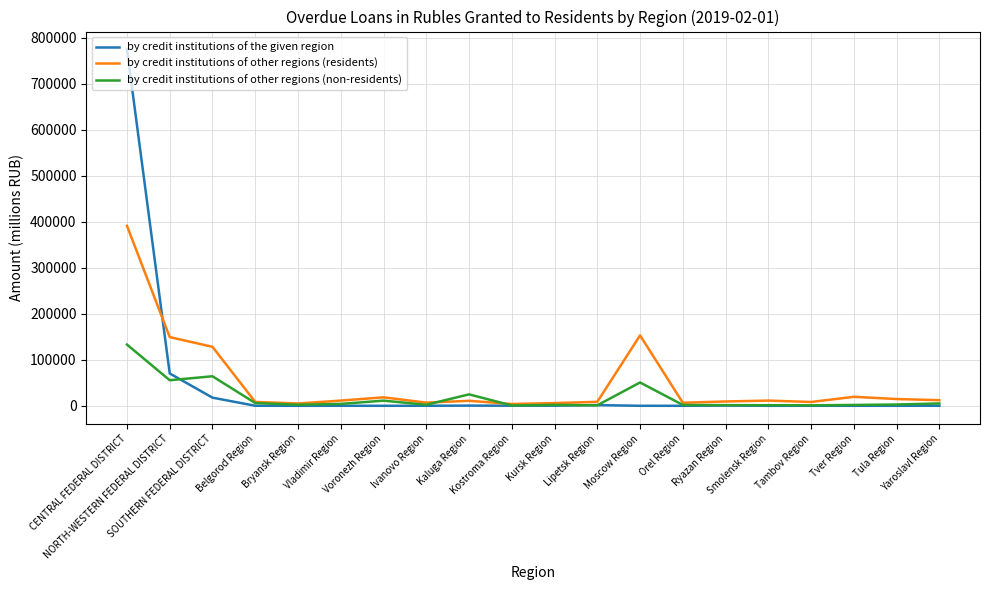

What is the spread (max minus min) of values at Voronezh Region?

18431